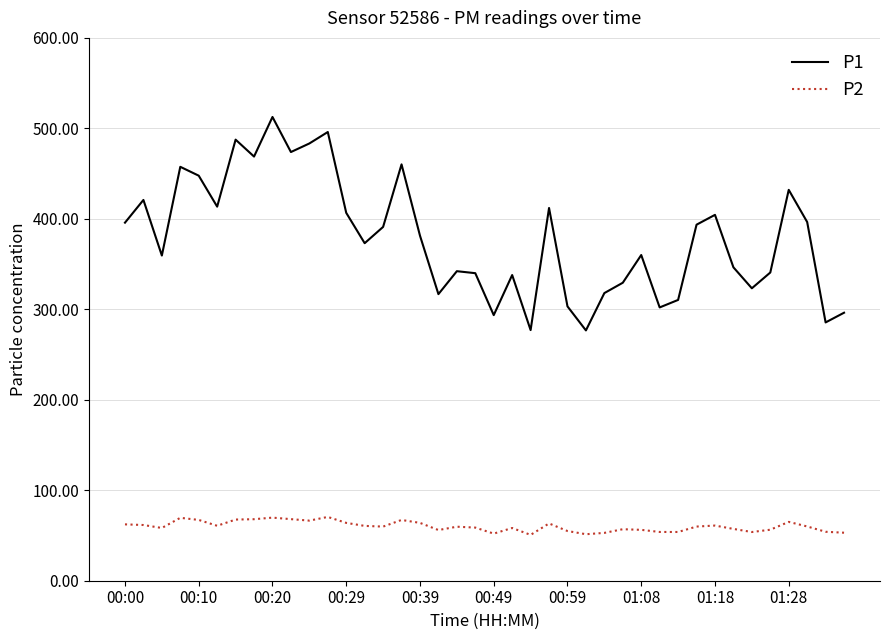

What is the highest value of the P1 series?

512.6